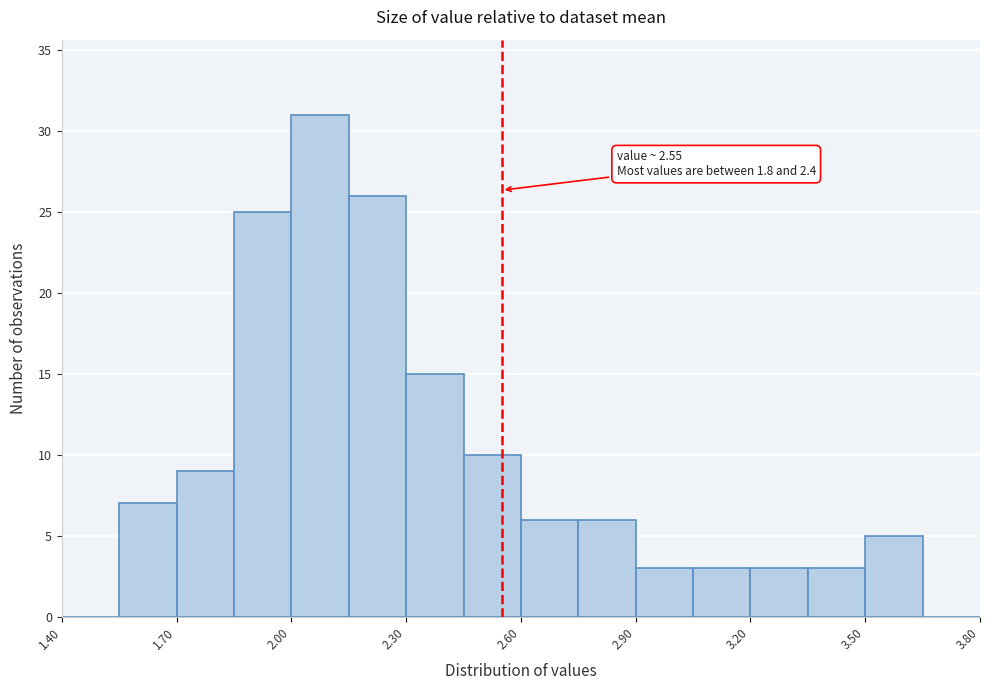

Read against the x-axis, roughly where is the centre of the tallest bar?

2.10